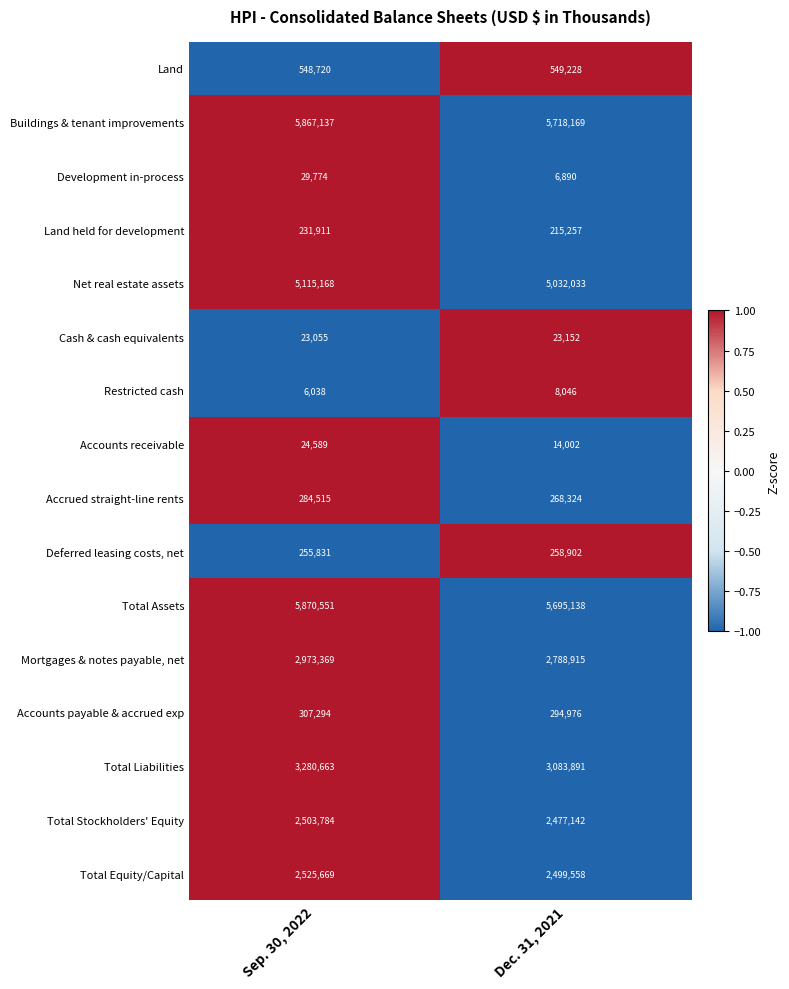

Is it true that Net real estate assets equals 5115168 at Sep. 30, 2022?

True